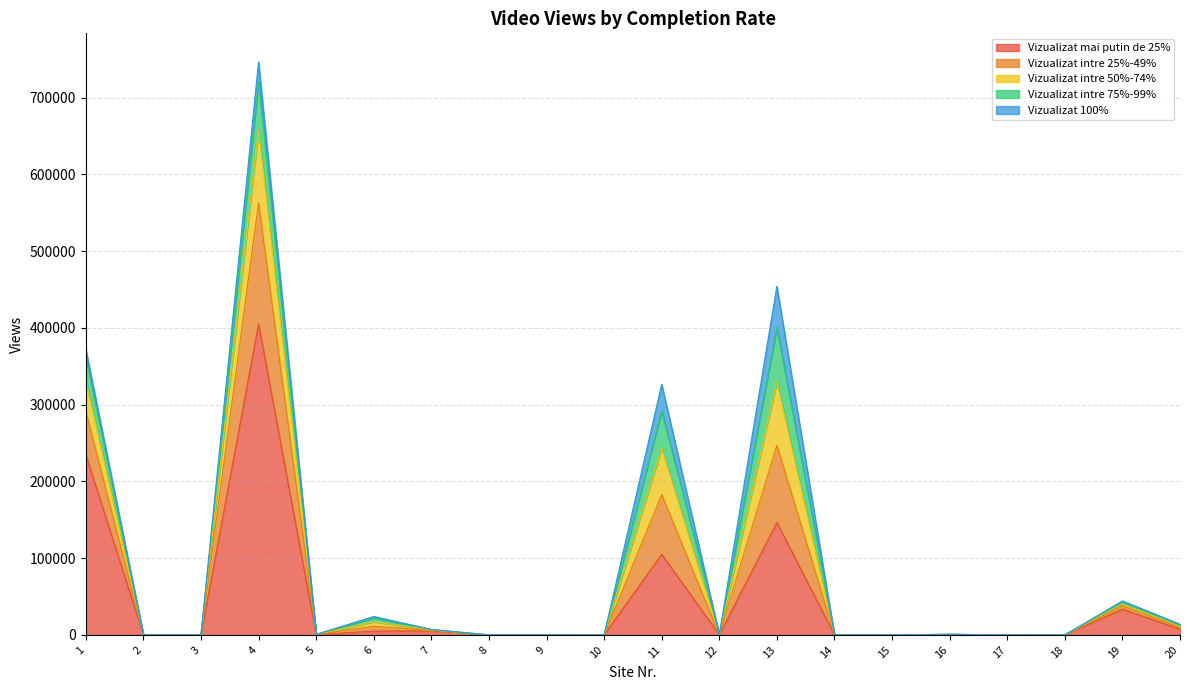

What is the spread (max minus min) of values at 6?

4671